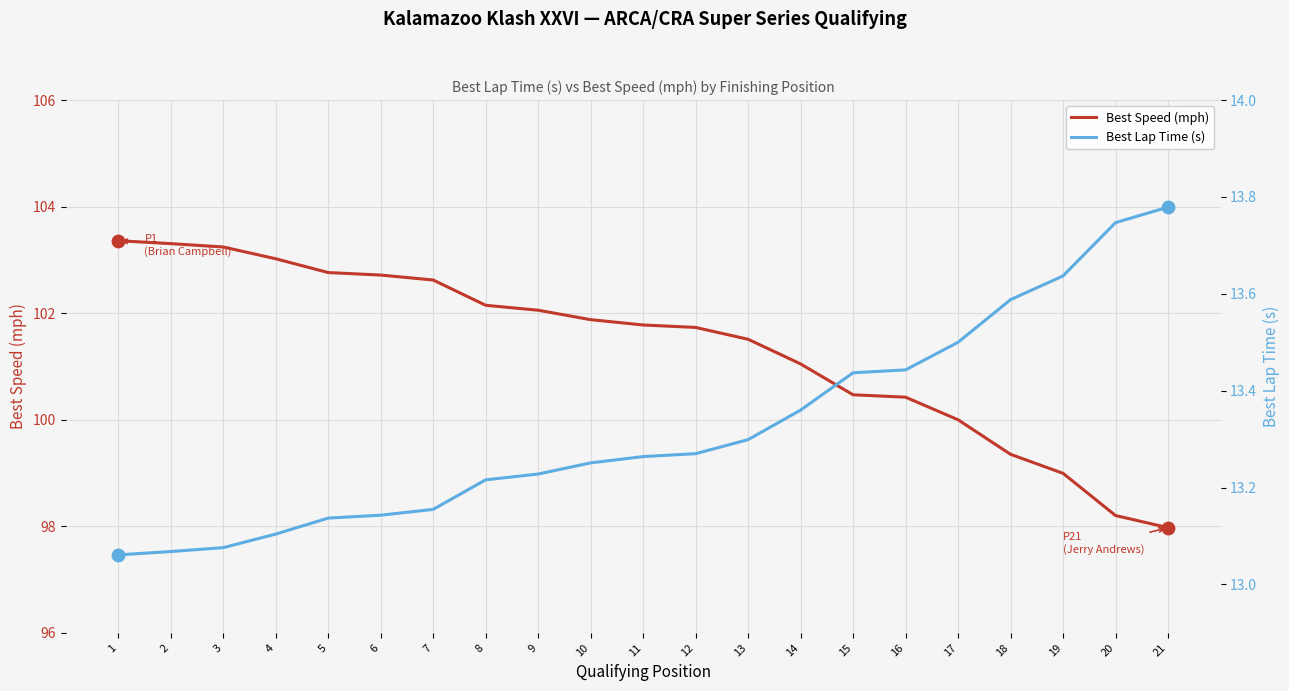

Which series contains the highest Y value?

Best Speed (mph)